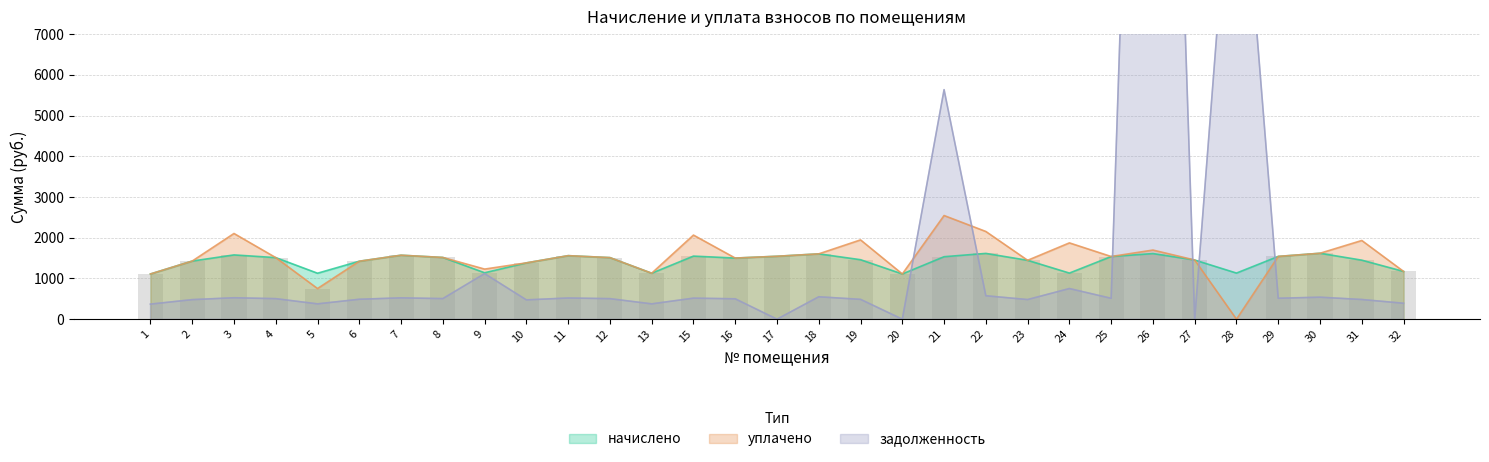

At which label is задолженность closest to 15614?

28